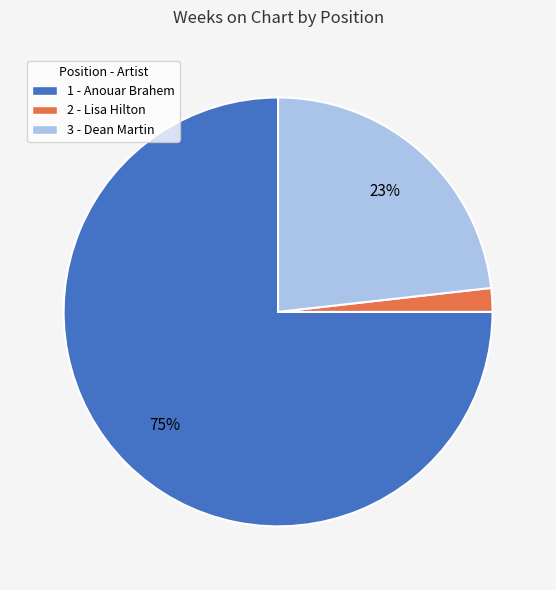

The 1 - Anouar Brahem slice represents 75% of the pie. True or false?

True